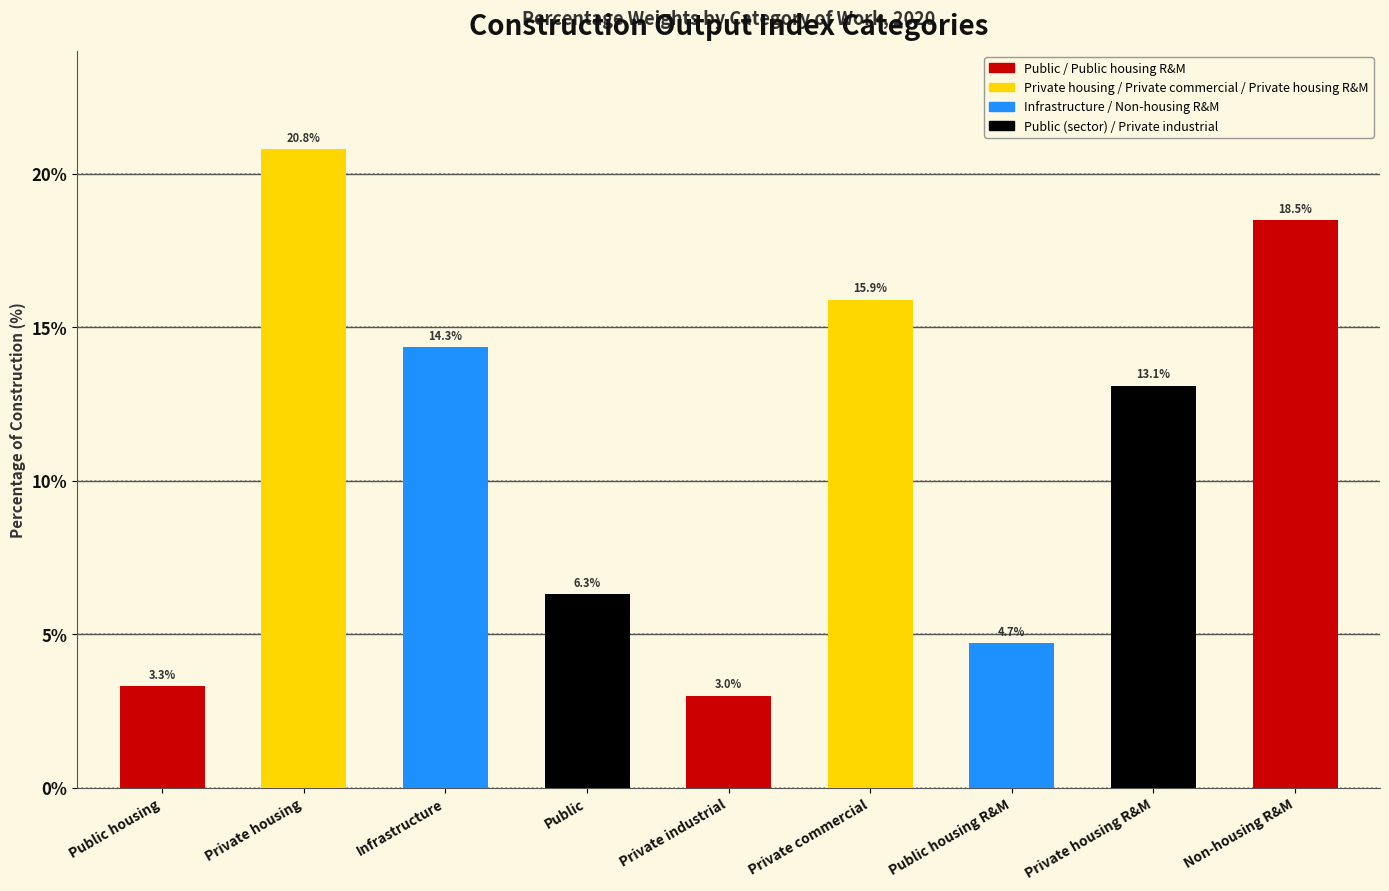

Reading right to left, transcribe all the data shown in this chart.

18.5	13.1	4.7	15.9	3.0	6.3	14.3	20.8	3.3